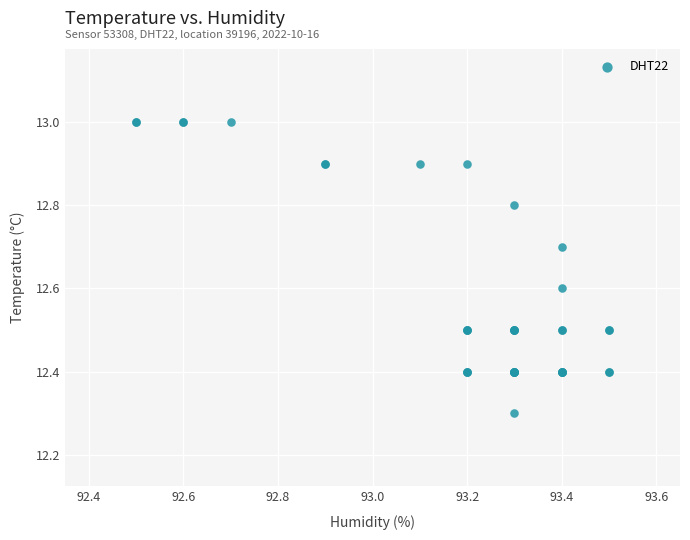

What Y value in the scatter plot is closest to 12?

12.3